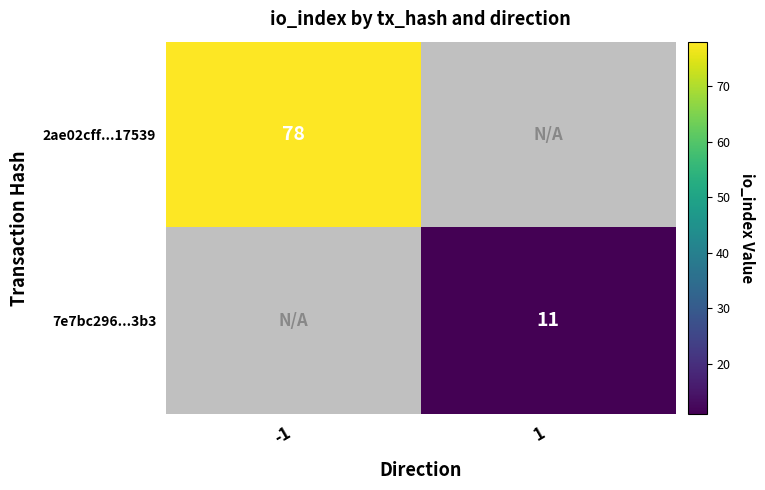

The 7e7bc296...3b3 series shows 11 at 1. True or false?

True